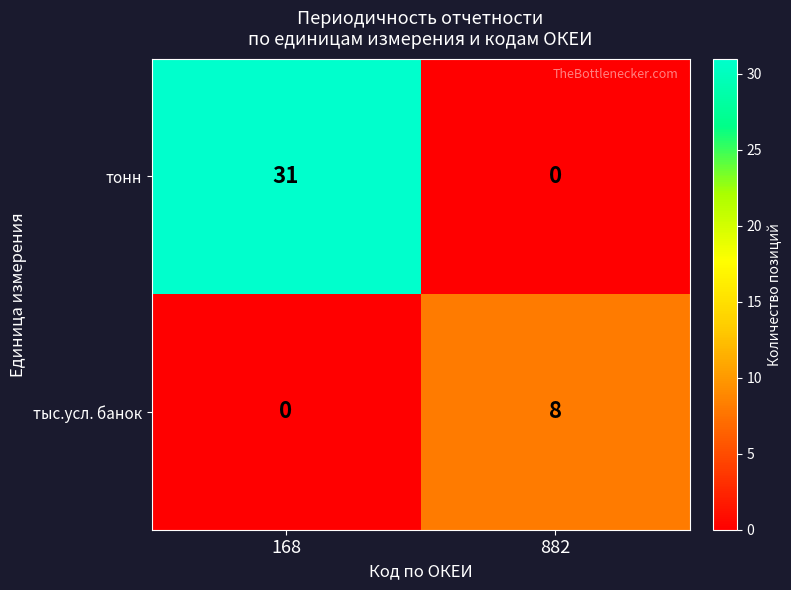

True or false: тонн has a value of 17 at 168.

False